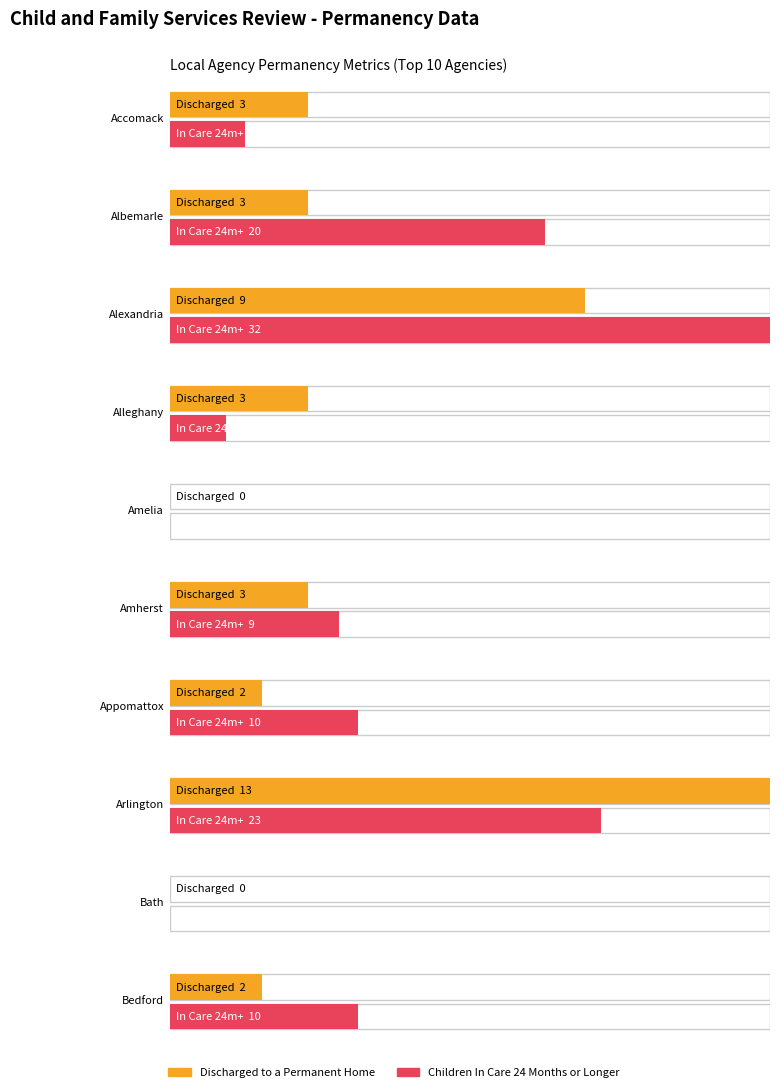

Reading left to right, list all the values displayed in this chart.

Discharged to a Permanent Home: Accomack=3	Albemarle=3	Alexandria=9	Alleghany=3	Amelia=0	Amherst=3	Appomattox=2	Arlington=13	Bath=0	Bedford=2
Children In Care 24 Months or Longer: Accomack=4	Albemarle=20	Alexandria=32	Alleghany=3	Amelia=0	Amherst=9	Appomattox=10	Arlington=23	Bath=0	Bedford=10